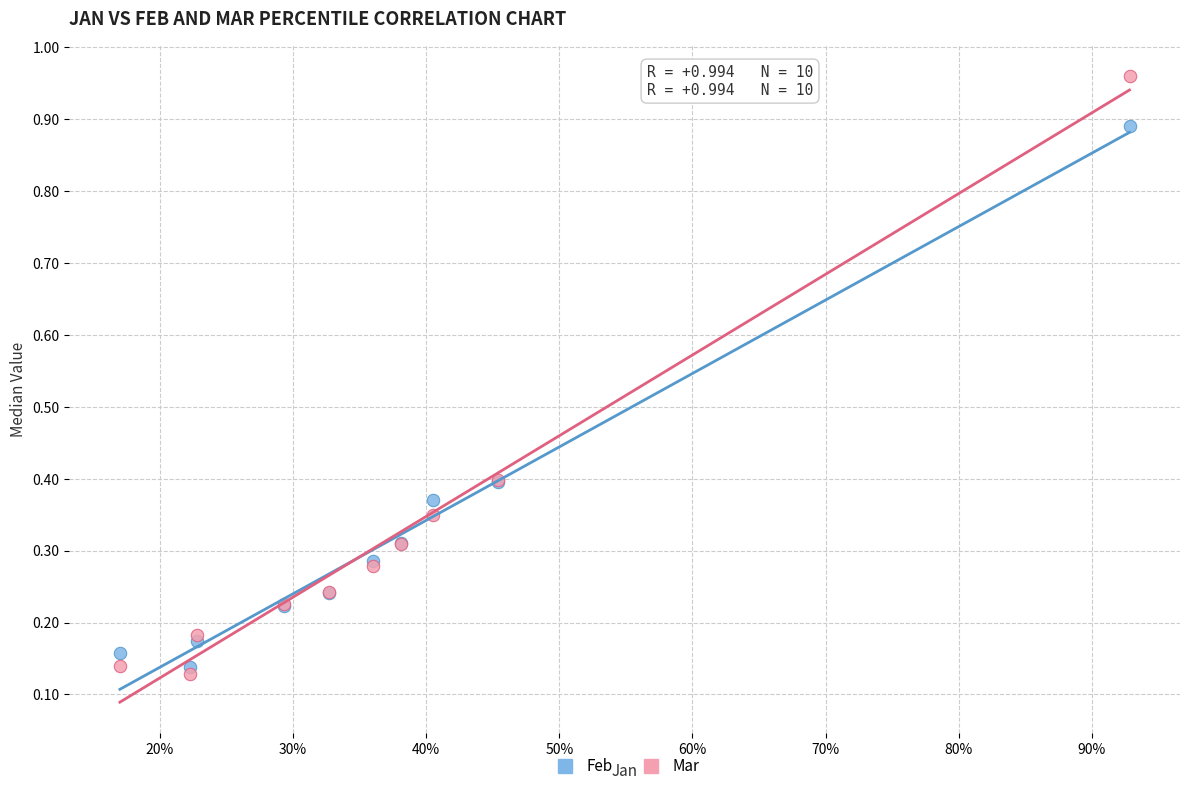

Which series reaches the maximum Y coordinate?

Mar